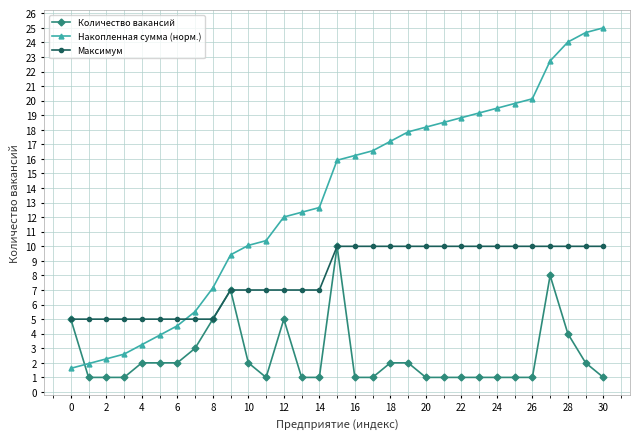

How many intersections are there between Максимум and Накопленная сумма (норм.)?

1